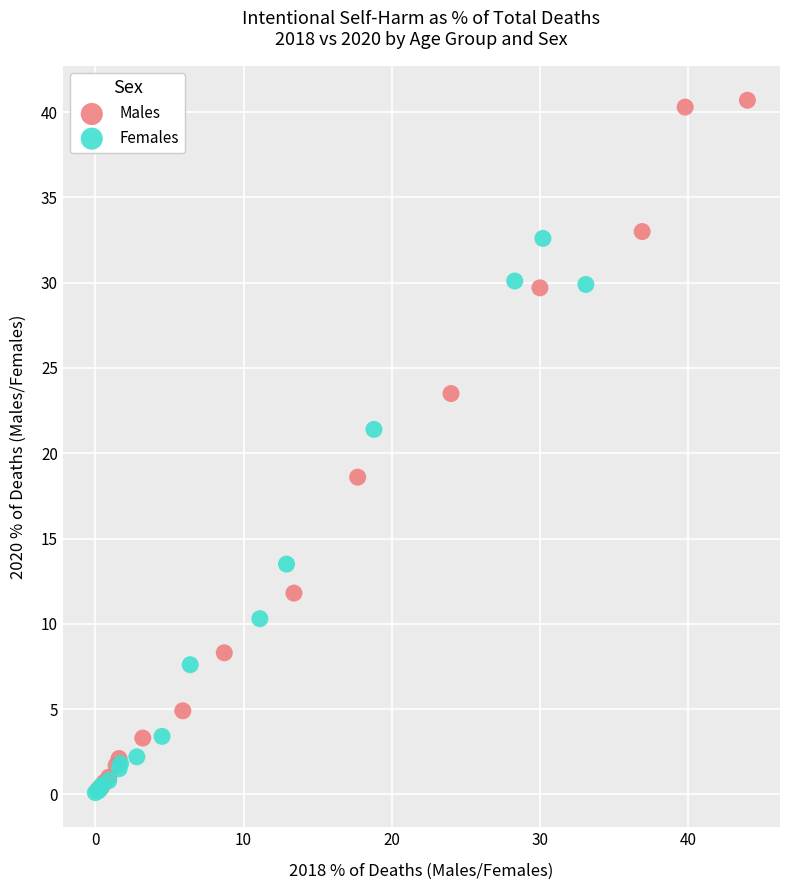

Which series contains the highest Y value?

Males